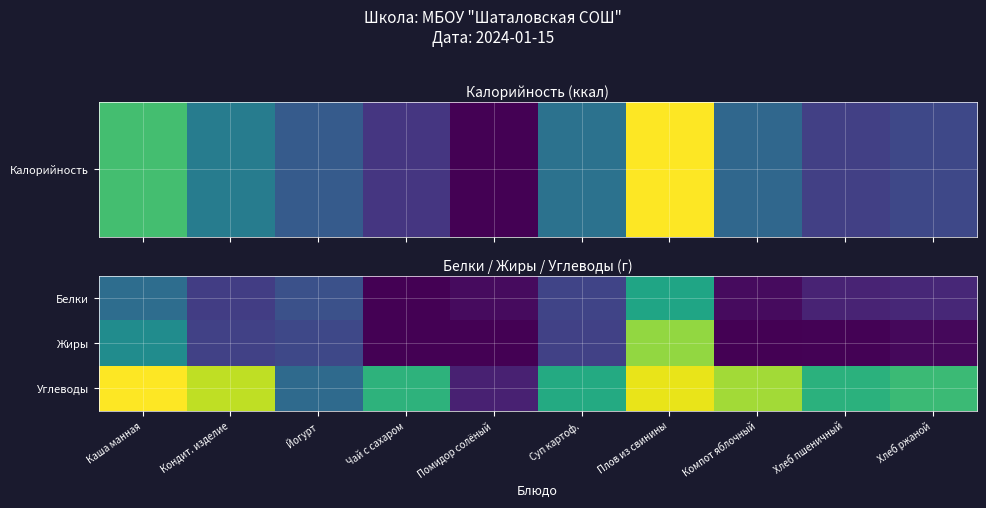

Reading right to left, extract all data points from this chart.

Белки: Хлеб ржаной=2.6	Хлеб пшеничный=2.3	Компот яблочный=0.7	Плов из свинины=13.6	Суп картоф.=4.7	Помидор солёный=0.7	Чай с сахаром=0.1	Йогурт=5.8	Кондит. изделие=4.2	Каша манная=8.3
Жиры: Хлеб ржаной=0.5	Хлеб пшеничный=0.2	Компот яблочный=0.1	Плов из свинины=19.4	Суп картоф.=4.5	Помидор солёный=0.1	Чай с сахаром=0.0	Йогурт=5.0	Кондит. изделие=4.5	Каша манная=11.3
Углеводы: Хлеб ржаной=15.8	Хлеб пшеничный=14.8	Компот яблочный=20.0	Плов из свинины=22.4	Суп картоф.=14.2	Помидор солёный=2.1	Чай с сахаром=15.0	Йогурт=8.0	Кондит. изделие=20.9	Каша манная=23.2